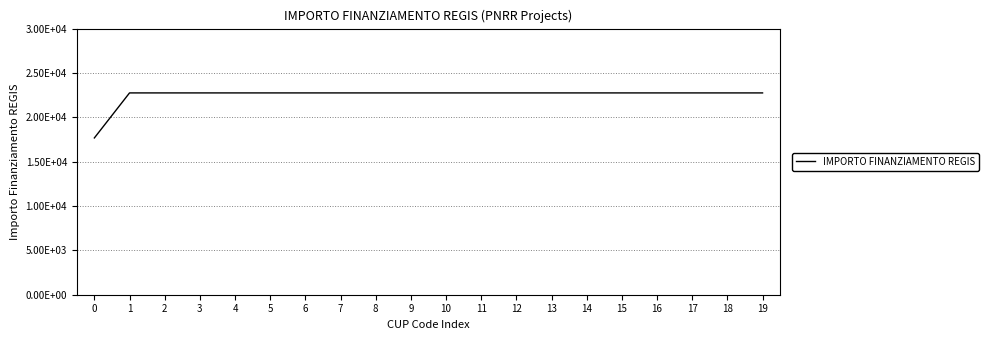

True or false: the data shows 39614.5 at 17.

False